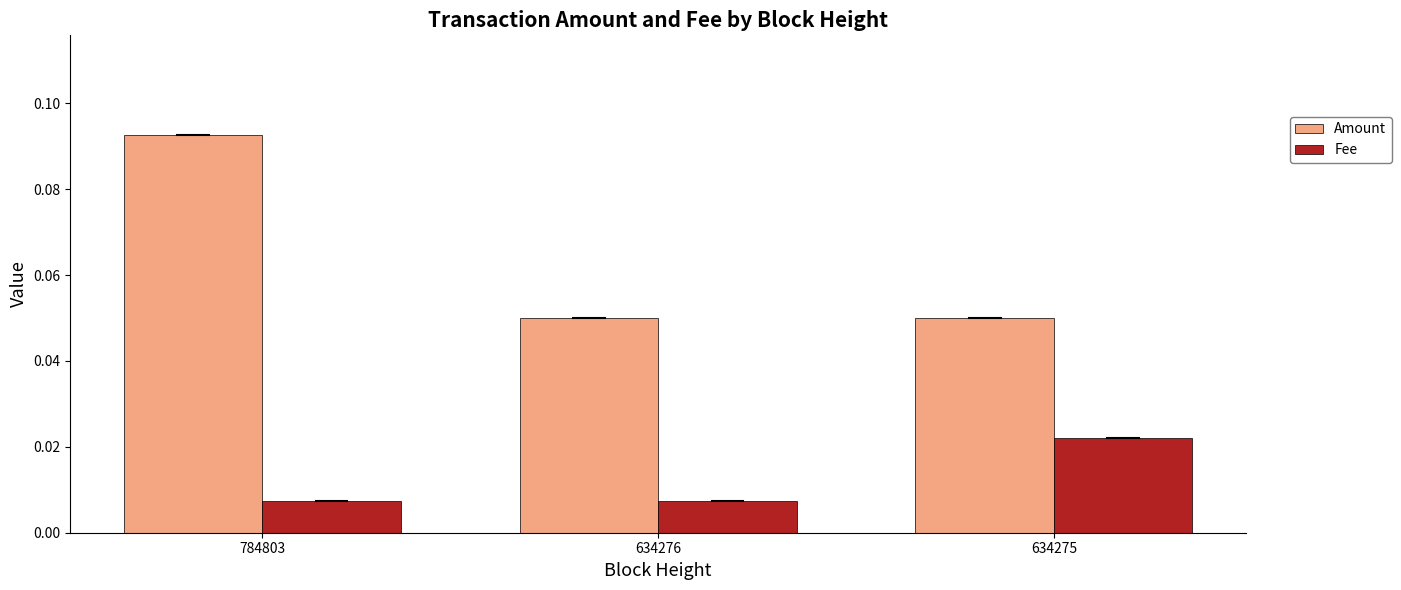

Rank the series at 634276 from lowest to highest value.

Fee, Amount